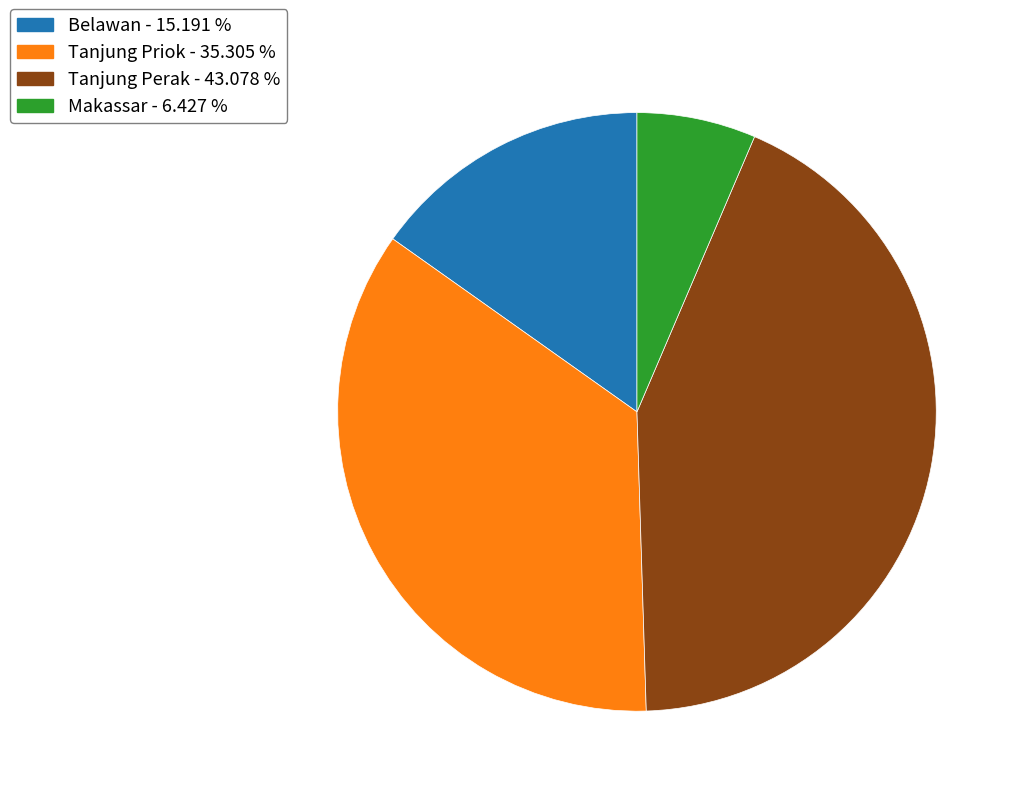

Do Makassar and Belawan together represent more than half of the pie?

No